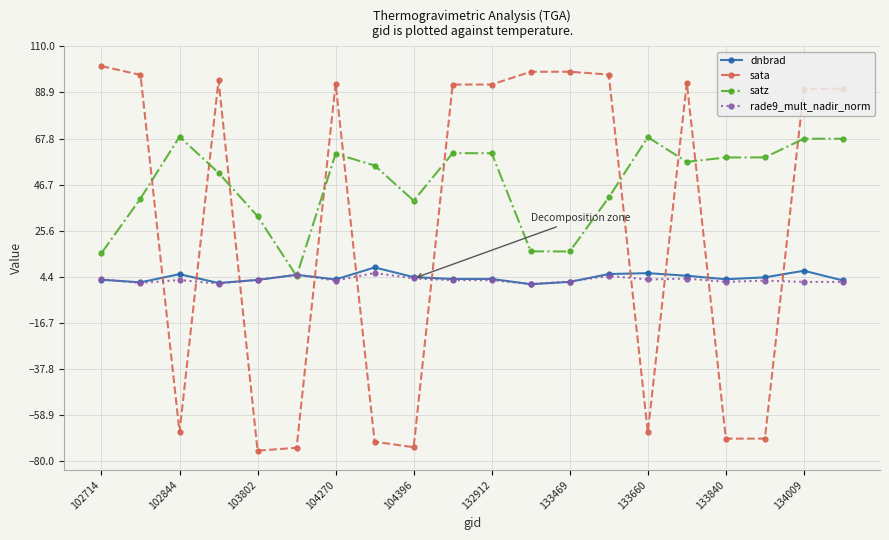

True or false: satz has more than 2 points higher than both neighbors.

True